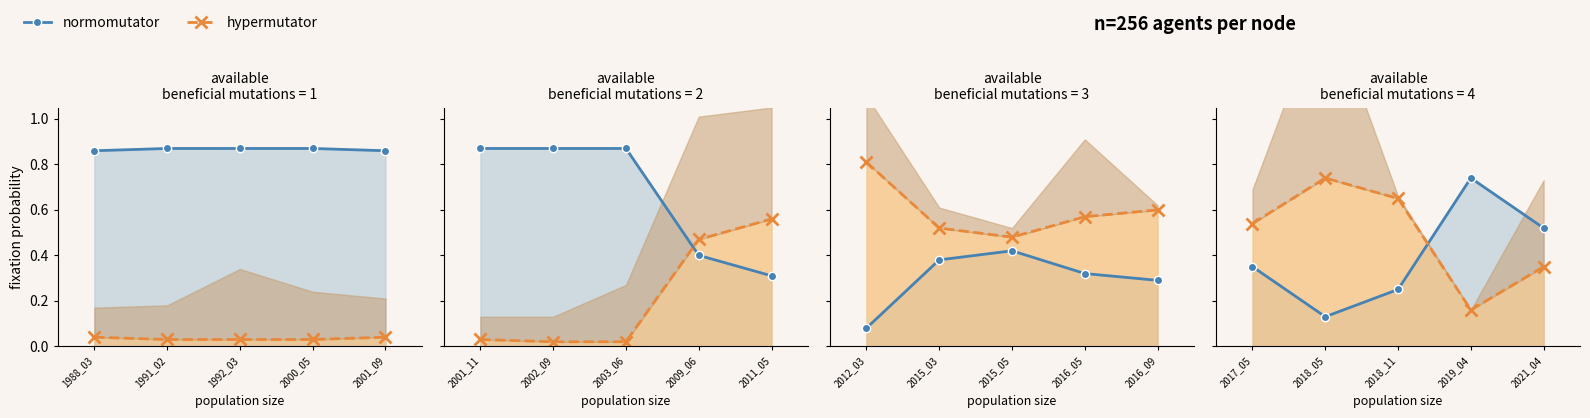

What are all the series names shown in the legend?

normomutator line, hypermutator line